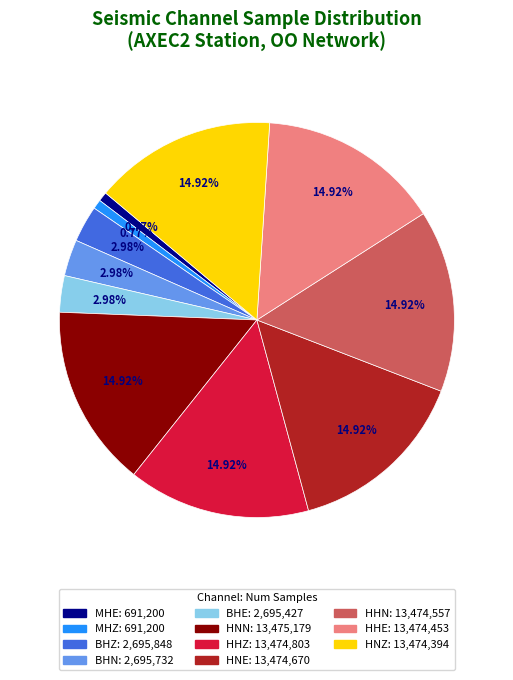

True or false: MHZ accounts for 11% of the total.

False